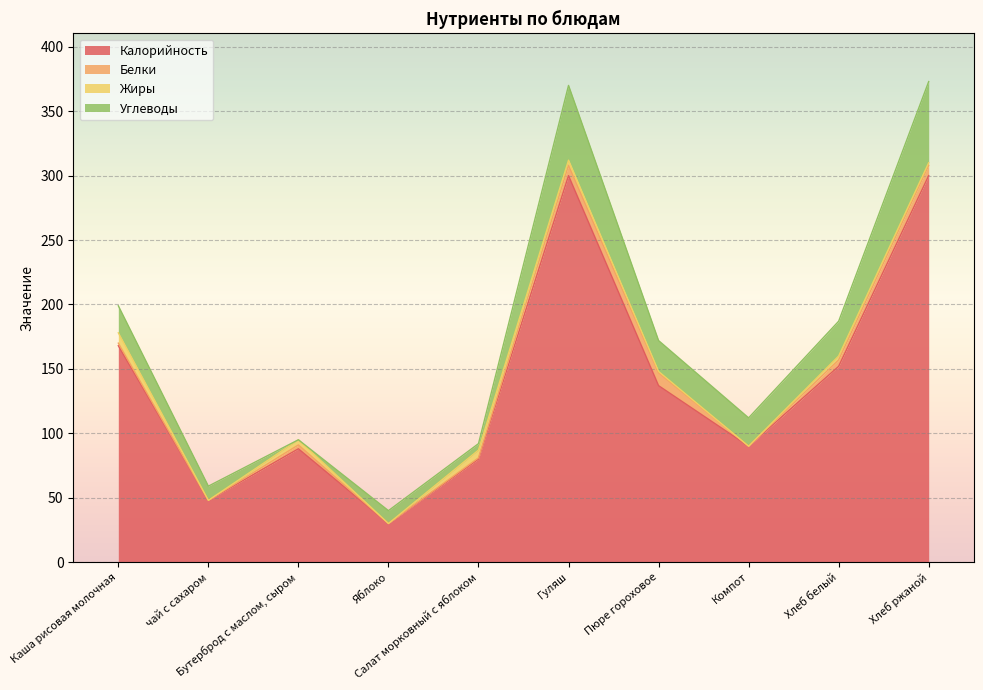

How many interior local valleys does the Углеводы series have?

3